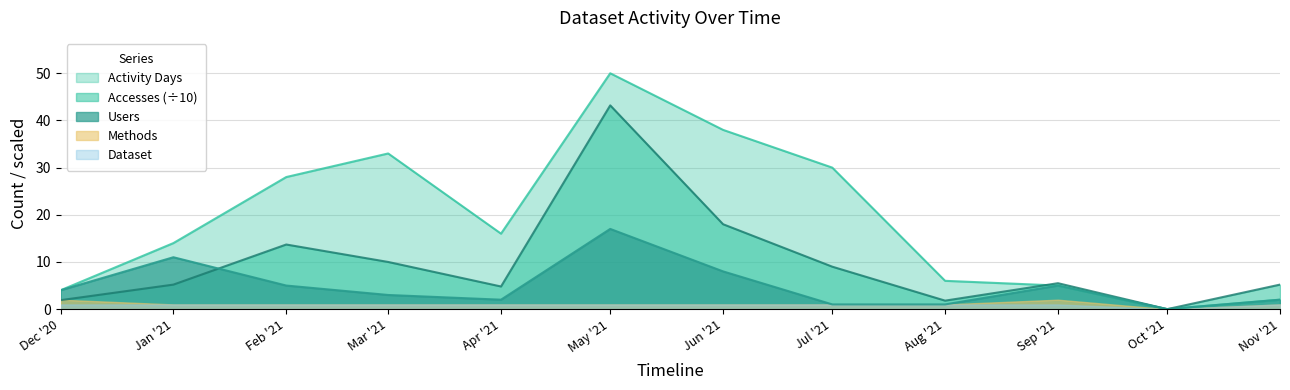

Which category has the highest value across all series?

May '21